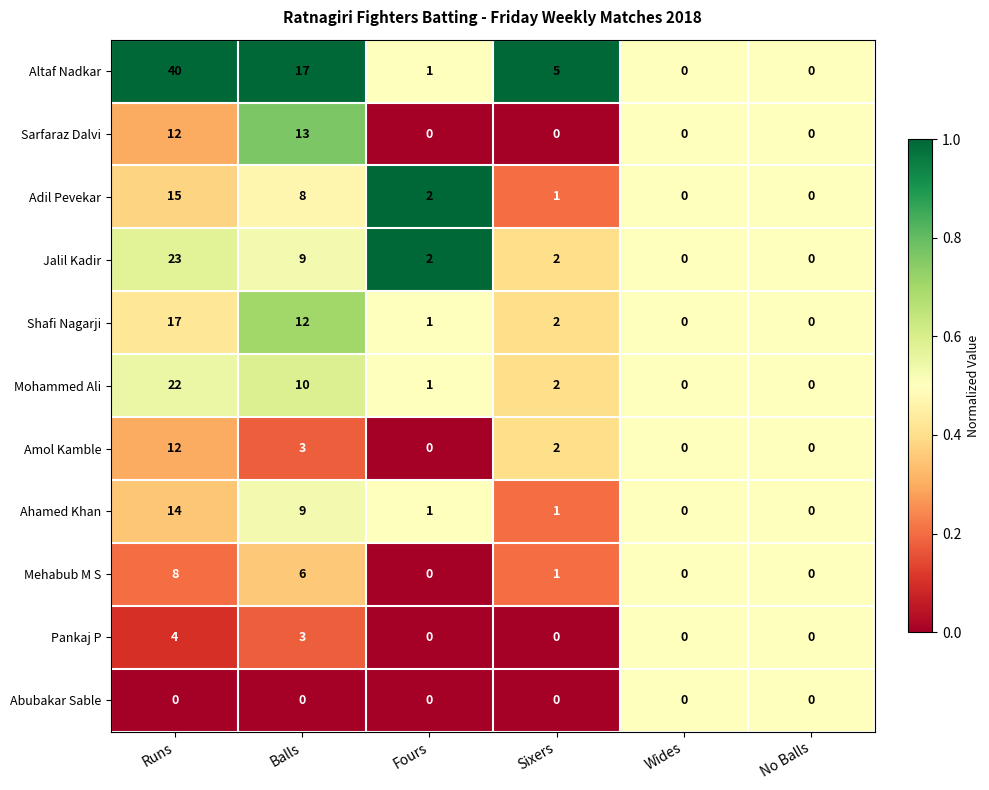

What is the difference between the maximum and minimum values in the Ahamed Khan series?

14